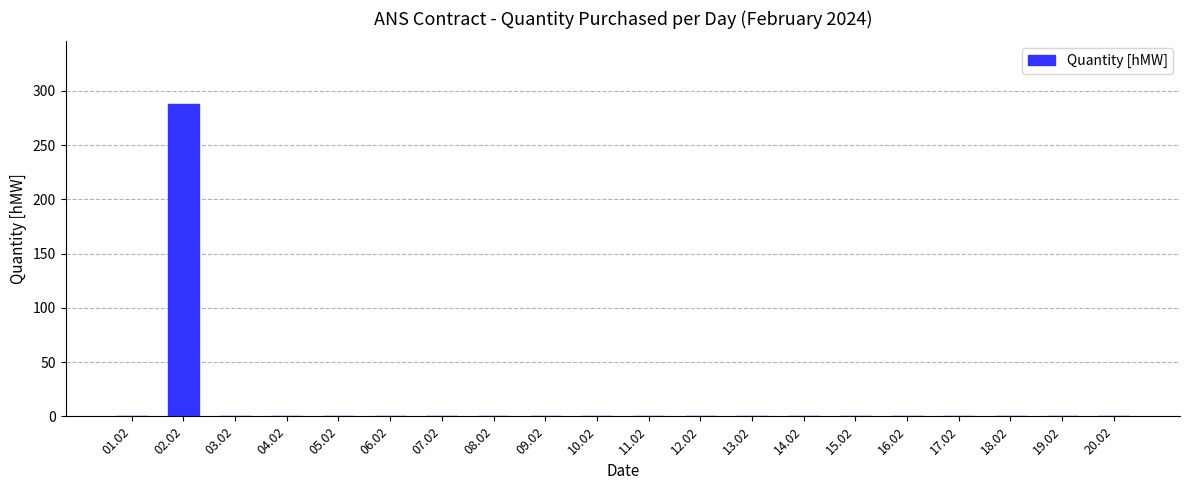

What is the maximum value shown in the chart?

288